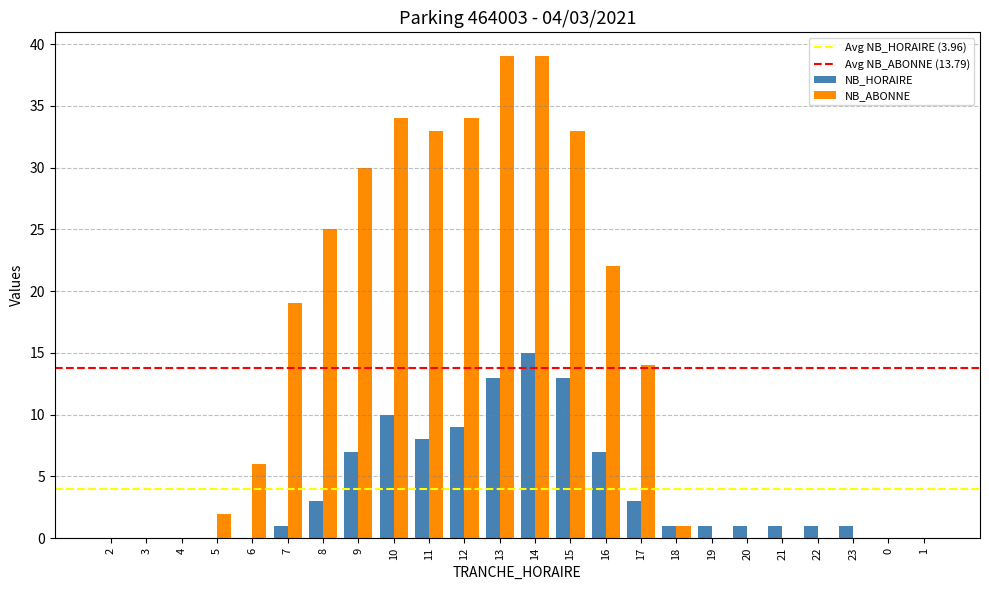

What is the sum of all NB_ABONNE values?

331